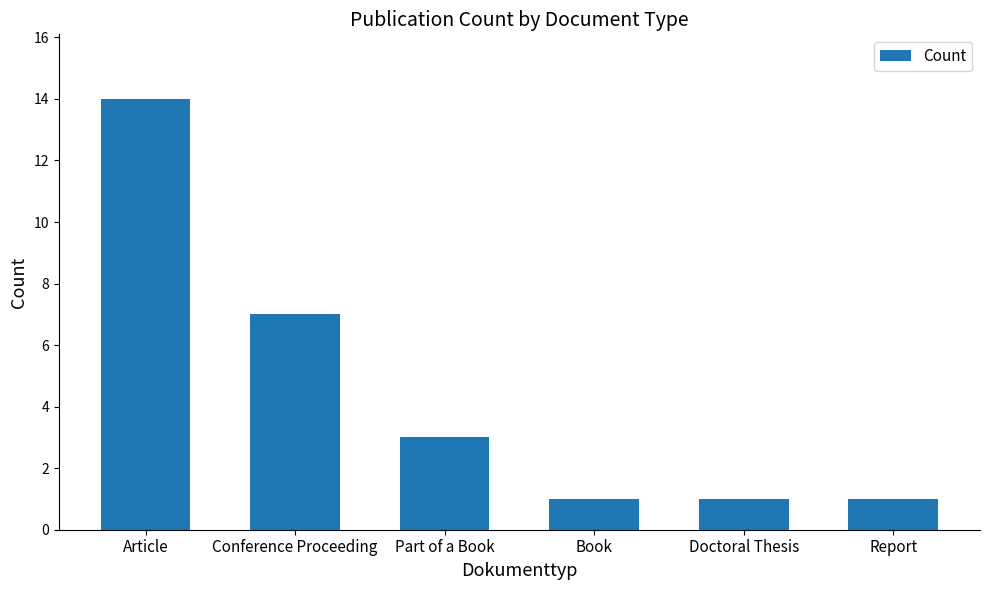

Count the number of data series in this chart.

1